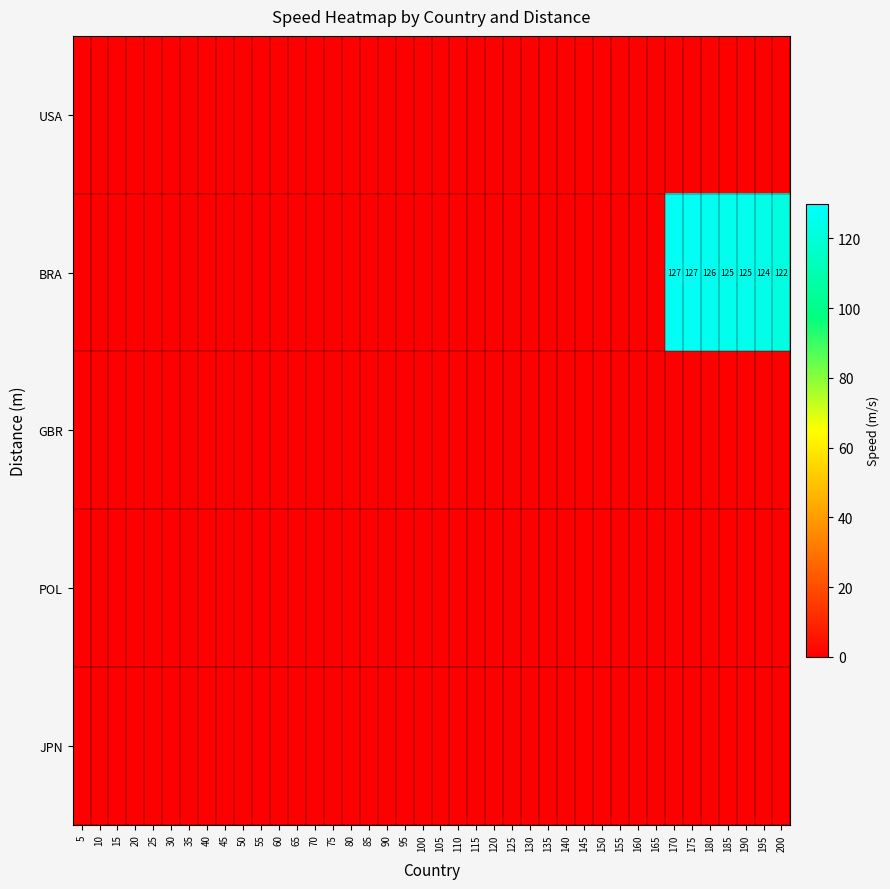

The JPN series shows 0 at 110. True or false?

True